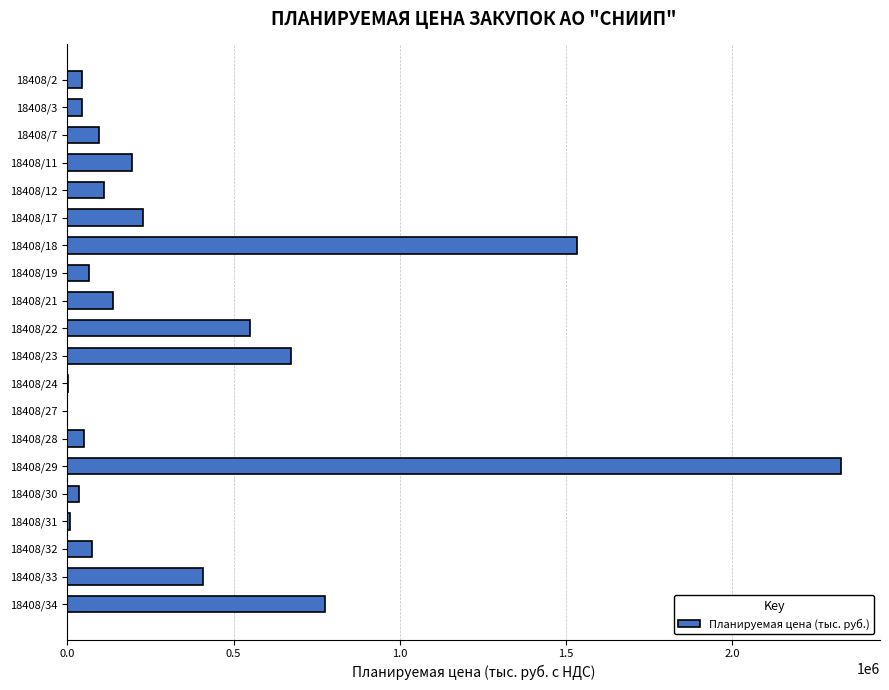

At which category does the chart reach its peak across all series?

18408/29